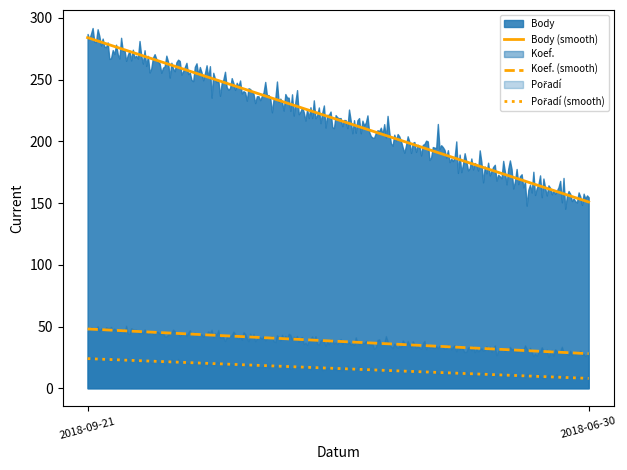

Reading left to right, extract all data points from this chart.

Body (smooth): 283.9	150.8
Koef. (smooth): 48.0	28.0
Pořadí (smooth): 24.0	8.0